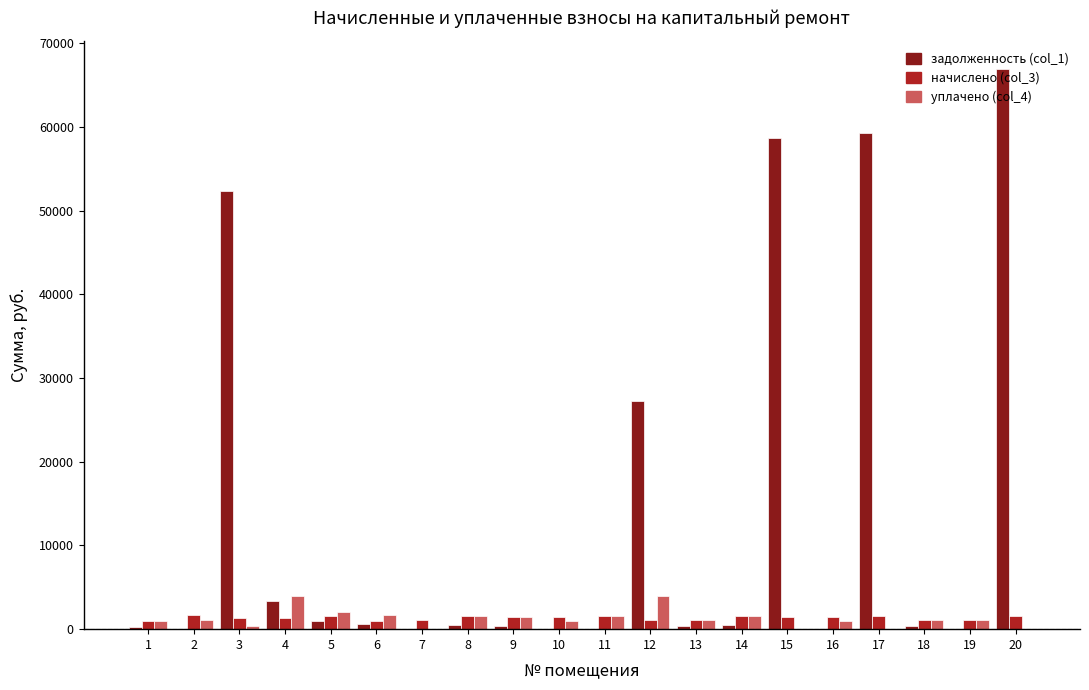

At which category is the sum across all series the highest?

20